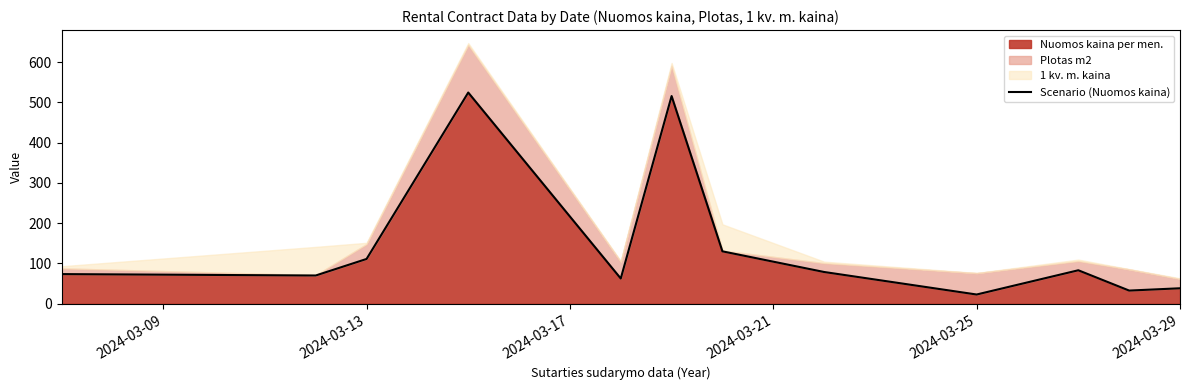

The Nuomos kaina per men. series shows 38.3 at 2024-03-29. True or false?

True